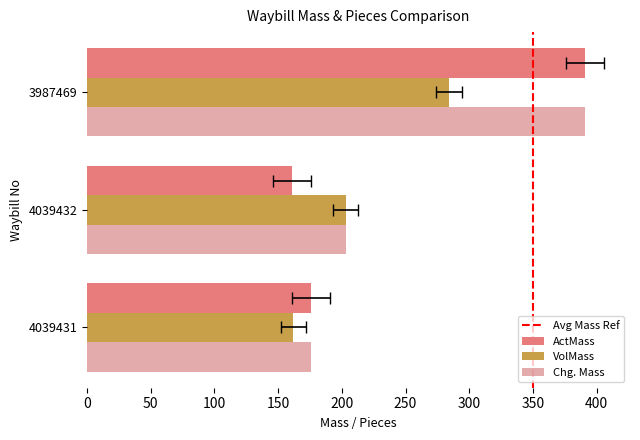

At which category is the sum across all series the highest?

3987469